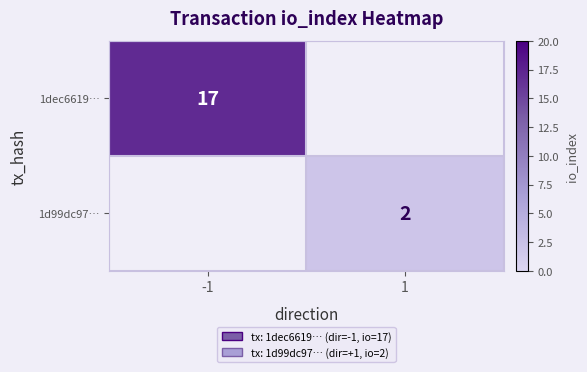

Is it true that 1d99dc97… equals 2 at 1?

True